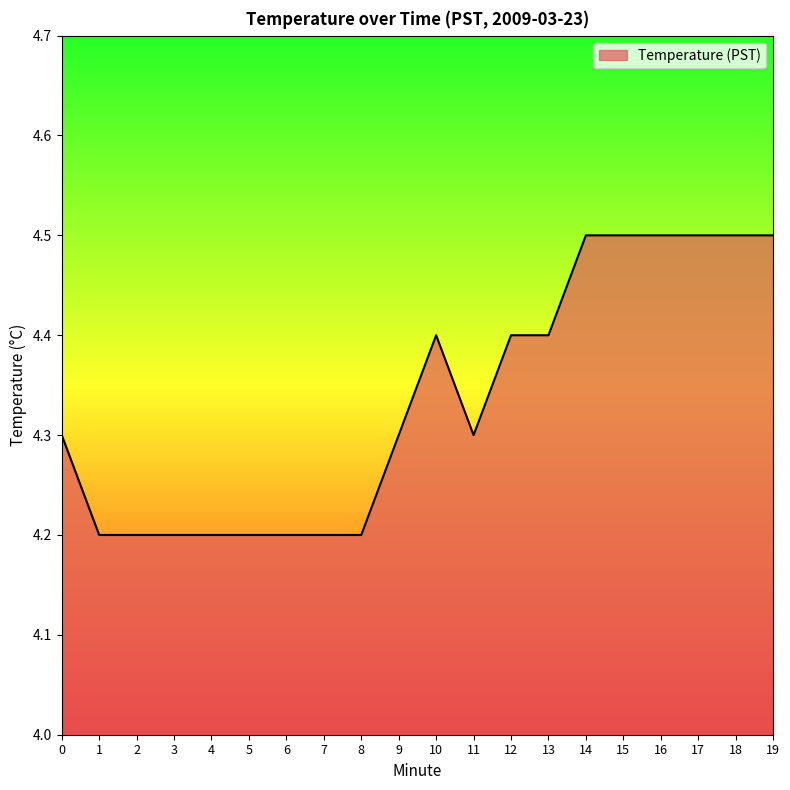

What is the maximum value shown in the chart?

4.5